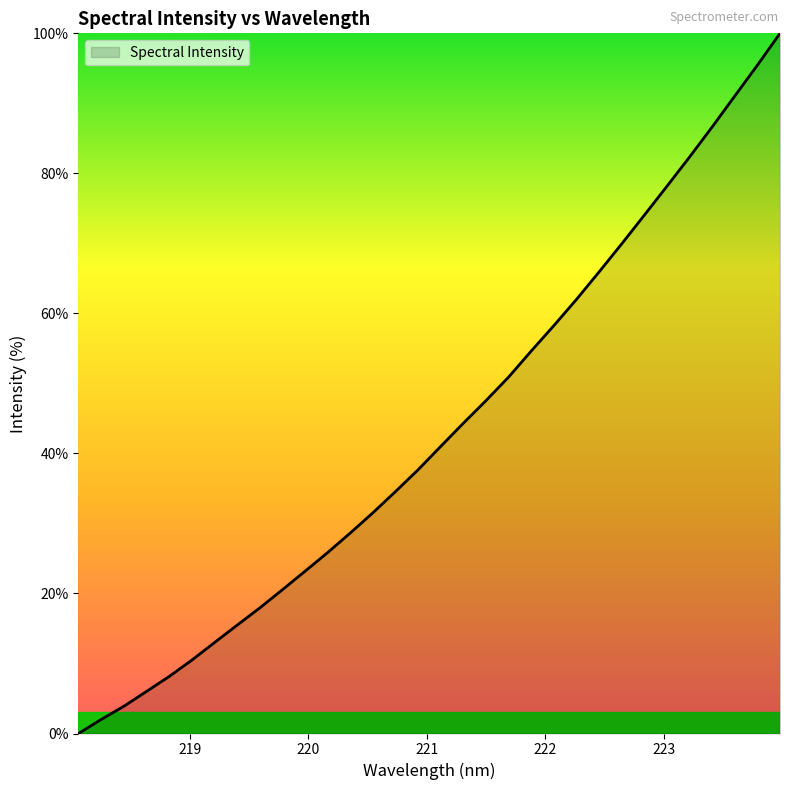

What is the difference between the maximum and minimum values?

100.0